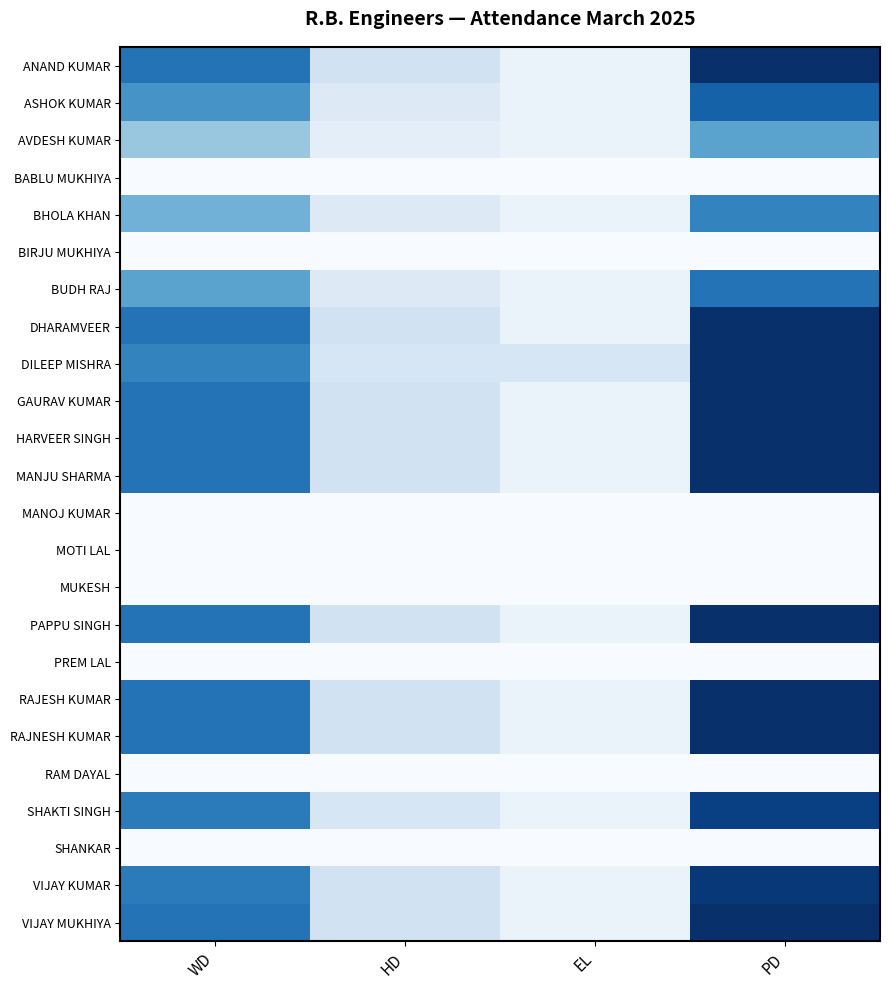

Reading left to right, what are all the values shown in this chart?

ANAND KUMAR: WD=23	HD=6	EL=2	PD=31
ASHOK KUMAR: WD=19	HD=4	EL=2	PD=25
AVDESH KUMAR: WD=12	HD=3	EL=2	PD=17
BABLU MUKHIYA: WD=0	HD=0	EL=0	PD=0
BHOLA KHAN: WD=15	HD=4	EL=2	PD=21
BIRJU MUKHIYA: WD=0	HD=0	EL=0	PD=0
BUDH RAJ: WD=17	HD=4	EL=2	PD=23
DHARAMVEER: WD=23	HD=6	EL=2	PD=31
DILEEP MISHRA: WD=21	HD=5	EL=5	PD=31
GAURAV KUMAR: WD=23	HD=6	EL=2	PD=31
HARVEER SINGH: WD=23	HD=6	EL=2	PD=31
MANJU SHARMA: WD=23	HD=6	EL=2	PD=31
MANOJ KUMAR: WD=0	HD=0	EL=0	PD=0
MOTI LAL: WD=0	HD=0	EL=0	PD=0
MUKESH: WD=0	HD=0	EL=0	PD=0
PAPPU SINGH: WD=23	HD=6	EL=2	PD=31
PREM LAL: WD=0	HD=0	EL=0	PD=0
RAJESH KUMAR: WD=23	HD=6	EL=2	PD=31
RAJNESH KUMAR: WD=23	HD=6	EL=2	PD=31
RAM DAYAL: WD=0	HD=0	EL=0	PD=0
SHAKTI SINGH: WD=22	HD=5	EL=2	PD=29
SHANKAR: WD=0	HD=0	EL=0	PD=0
VIJAY KUMAR: WD=22	HD=6	EL=2	PD=30
VIJAY MUKHIYA: WD=23	HD=6	EL=2	PD=31